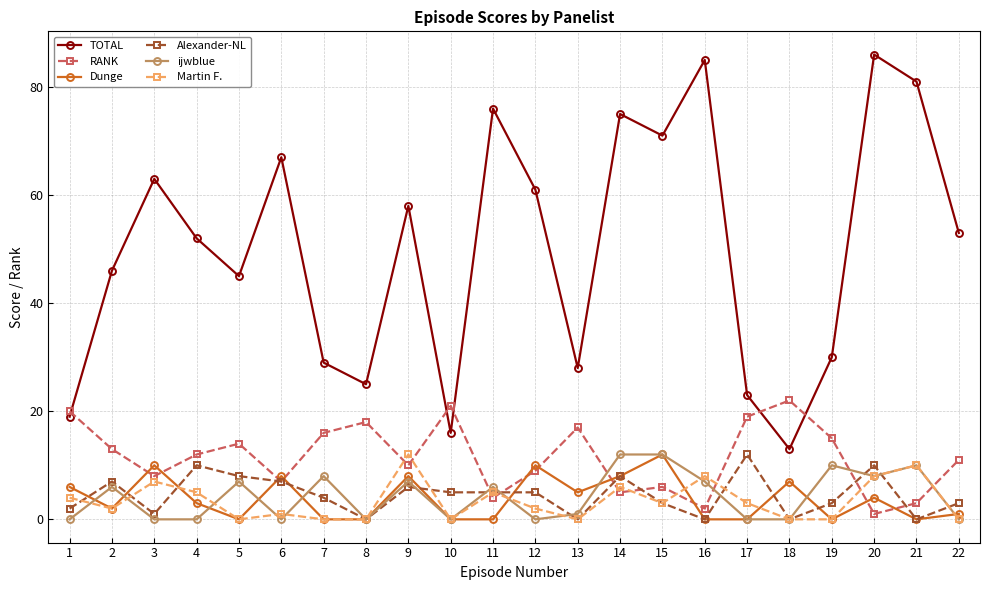

Is the value of Dunge at 20 greater than the value of RANK at 2?

No